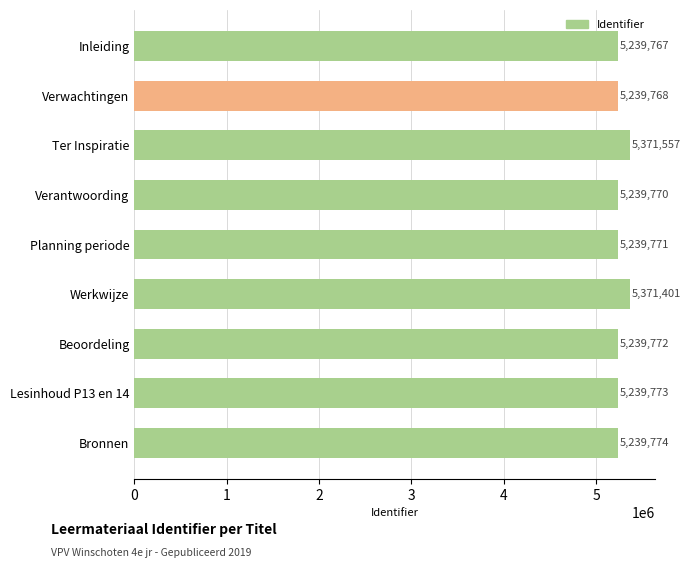

Rank the categories by value from lowest to highest.

Inleiding, Verwachtingen, Verantwoording, Planning periode, Beoordeling, Lesinhoud P13 en 14, Bronnen, Werkwijze, Ter Inspiratie